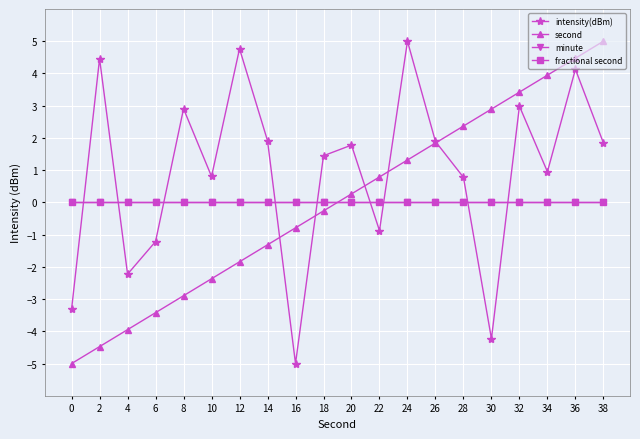

Does the chart have visible grid lines?

Yes